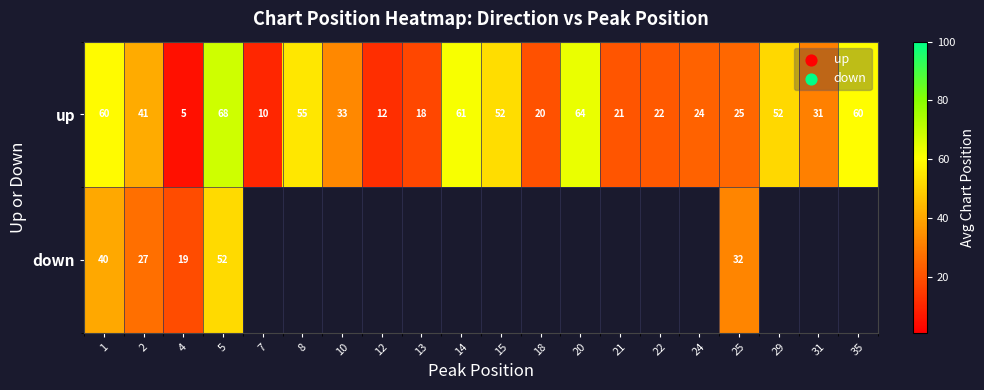

Which series has the widest spread of values?

up